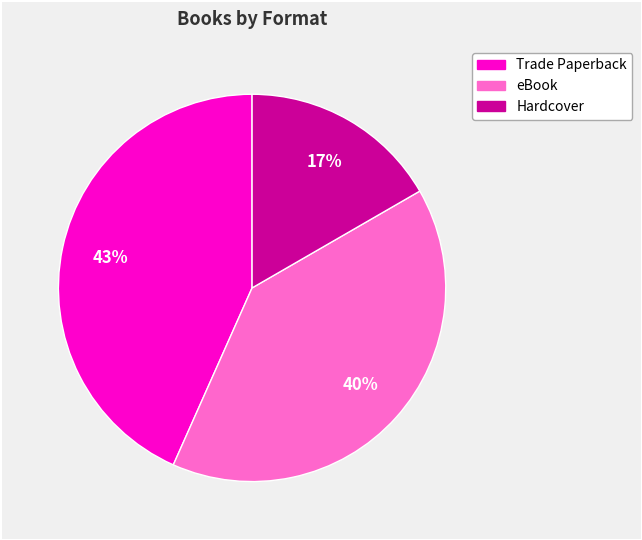

What is the largest slice in the pie chart?

Trade Paperback